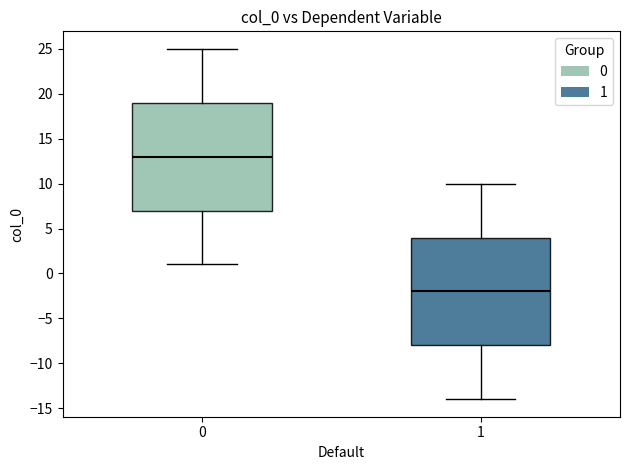

Reading left to right, transcribe this box plot: for each box, give where its median line is, the range the box spans, and where its two whiskers end, as read against the y-axis. The values are not printed on the chart, so give them approximately, as read against the axis.

0: median 13, box 7 to 19, whiskers 1 to 25
1: median -2, box -8 to 4, whiskers -14 to 10